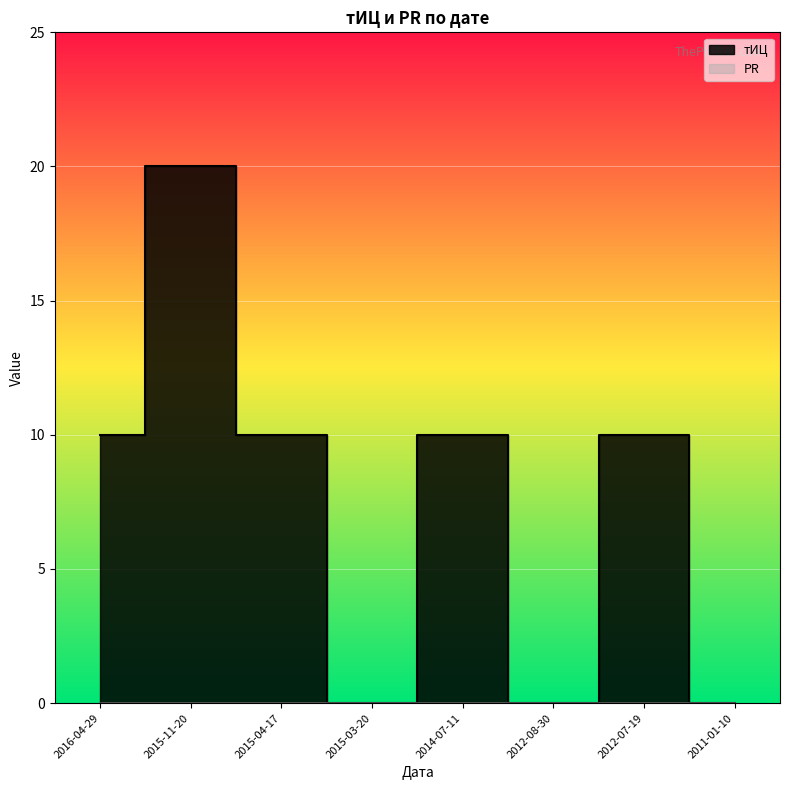

Which category has the highest value across all series?

2015-11-20